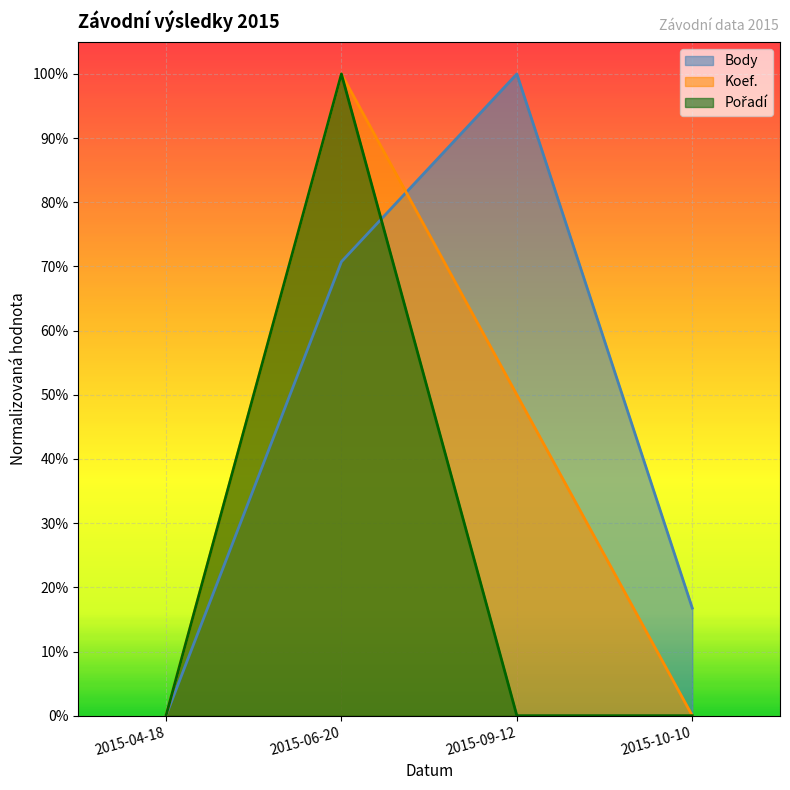

At which label is Koef. closest to 0?

2015-04-18